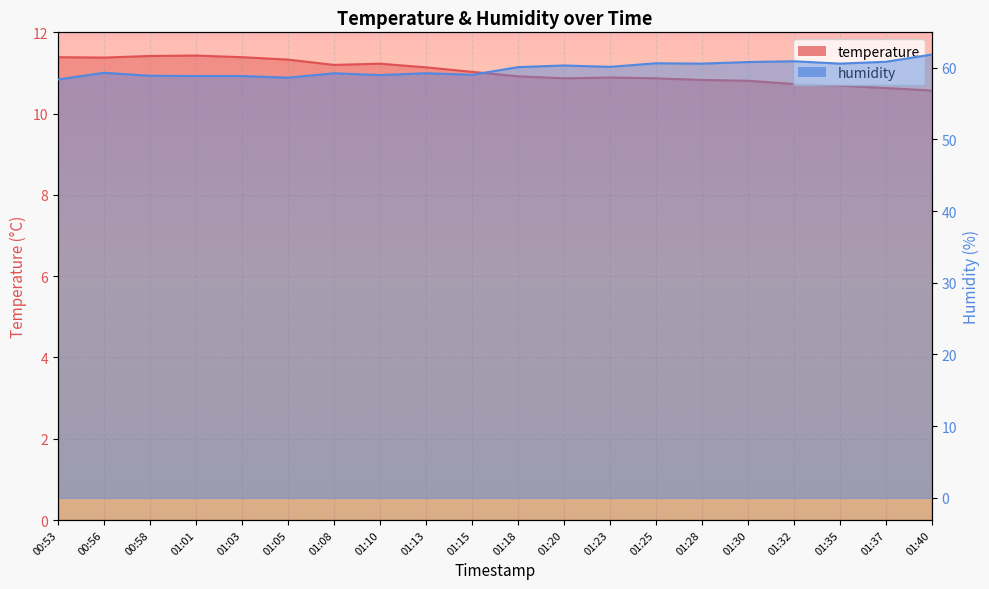

What is the label of the 12th point from the left?

01:20